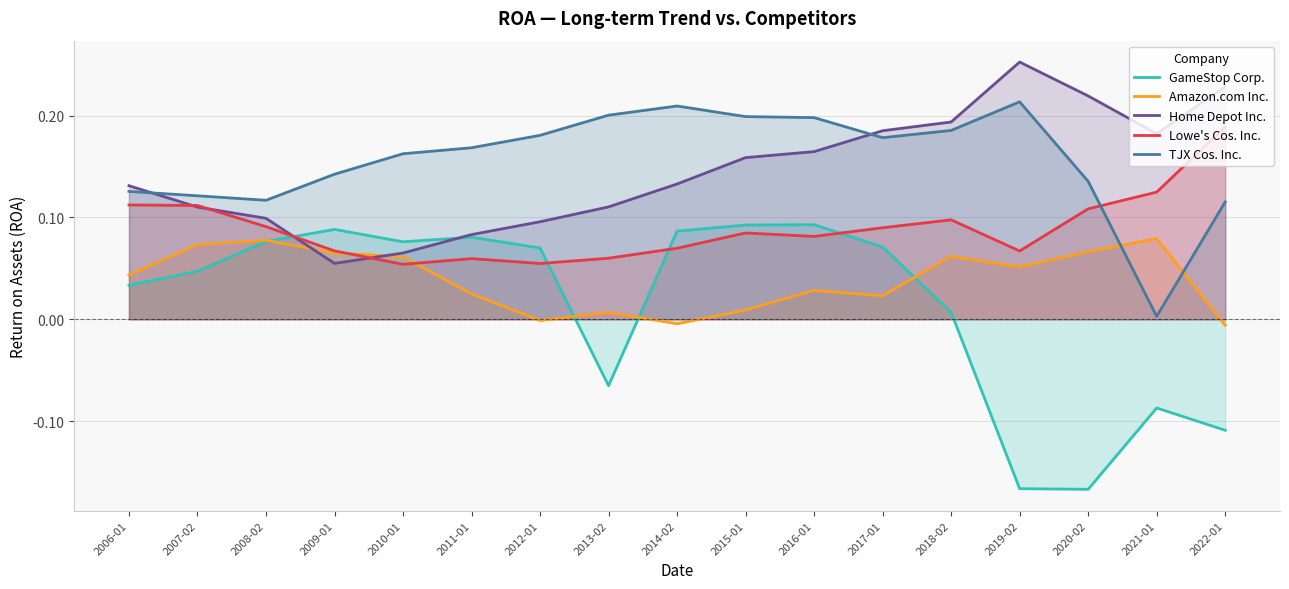

How many categories are shown in the chart?

17